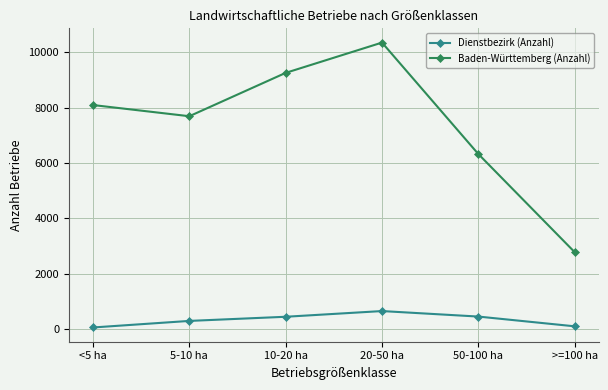

How many distinct data groups are displayed?

2